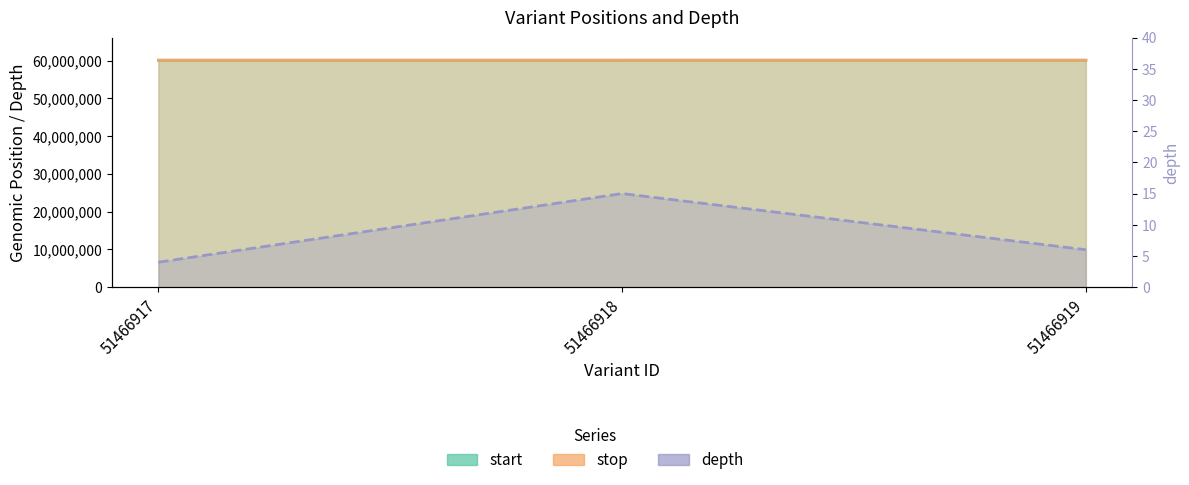

Between 51466917 and 51466919, which is larger?

51466919